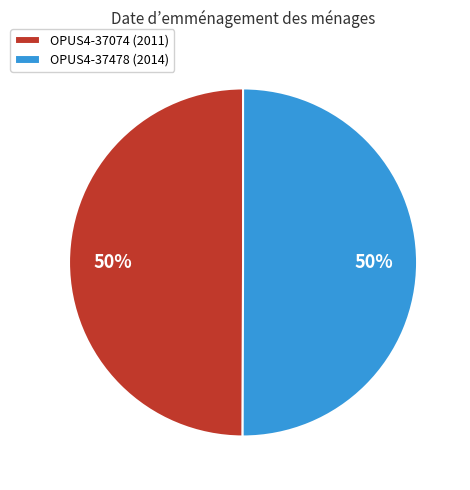

What is the ratio of the value at OPUS4-37074 (2011) to the value at OPUS4-37478 (2014)?

1.0